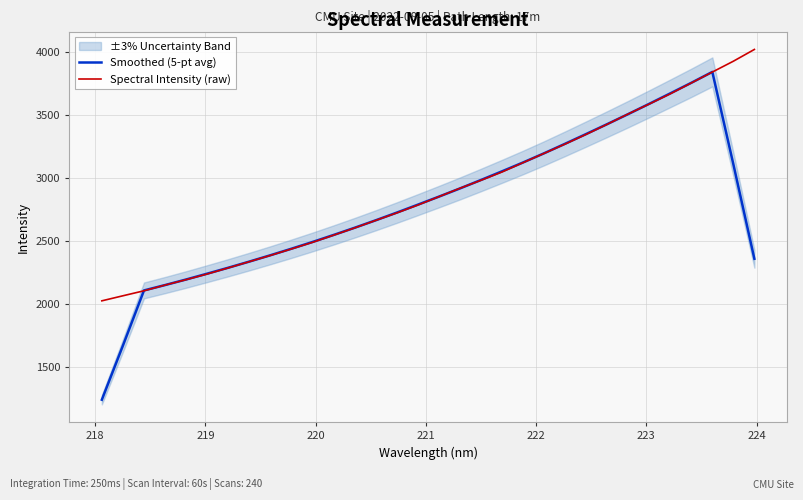

What is the lowest value of the Smoothed (5-pt avg) series?

1237.1